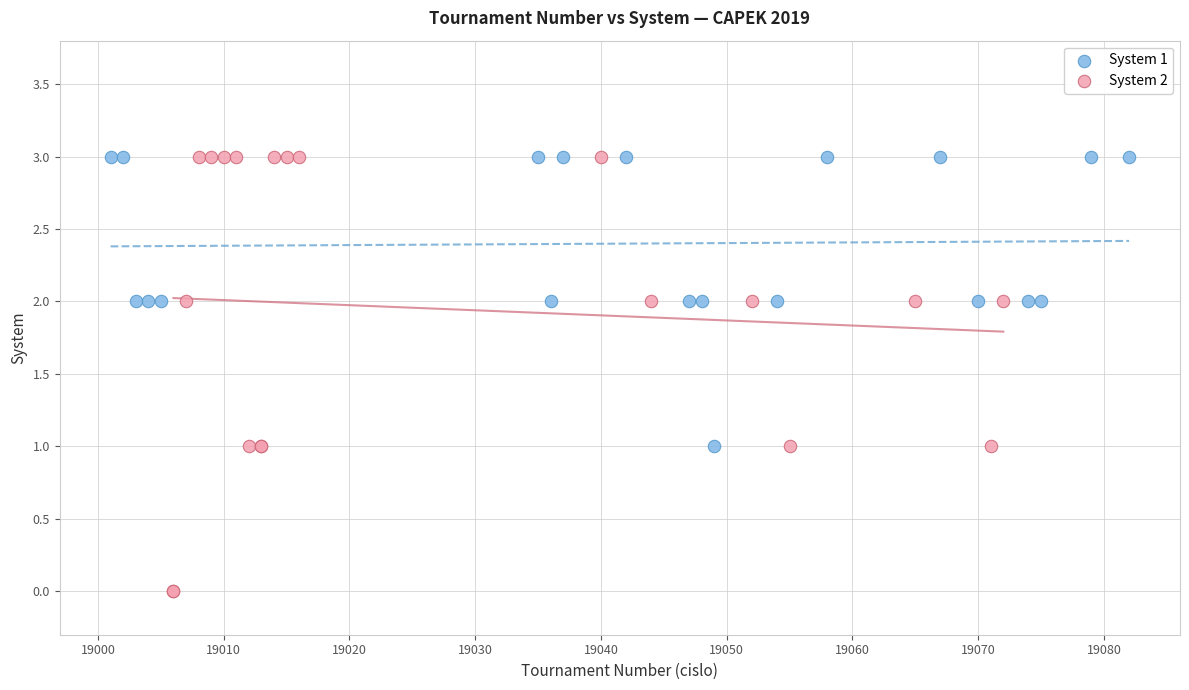

Which series reaches the minimum Y coordinate?

System 2